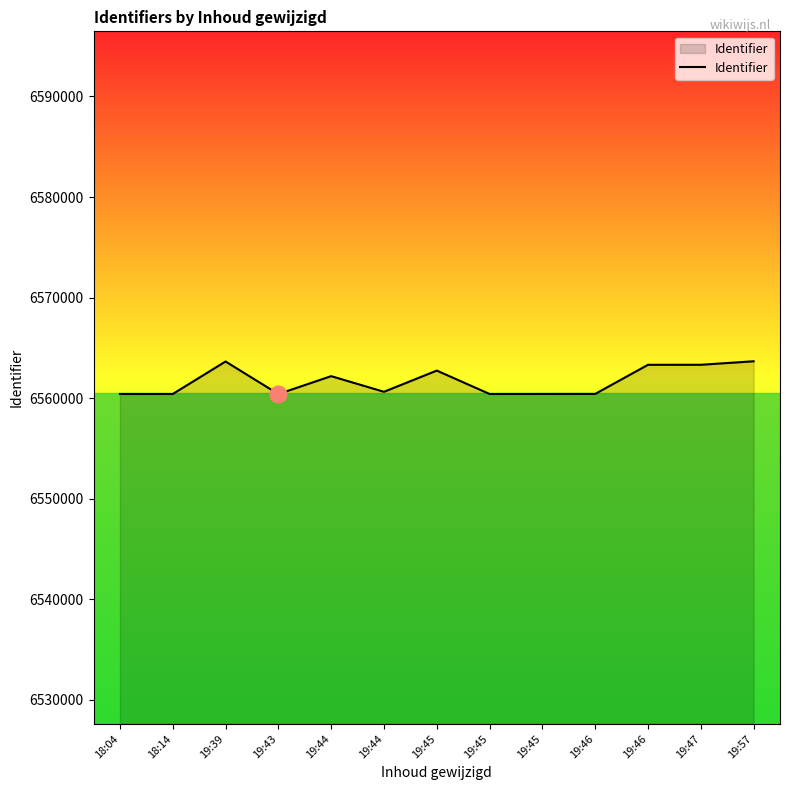

Reading left to right, extract all data points from this chart.

6560412	6560410	6563642	6560403	6562185	6560628	6562738	6560411	6560414	6560417	6563313	6563315	6563663